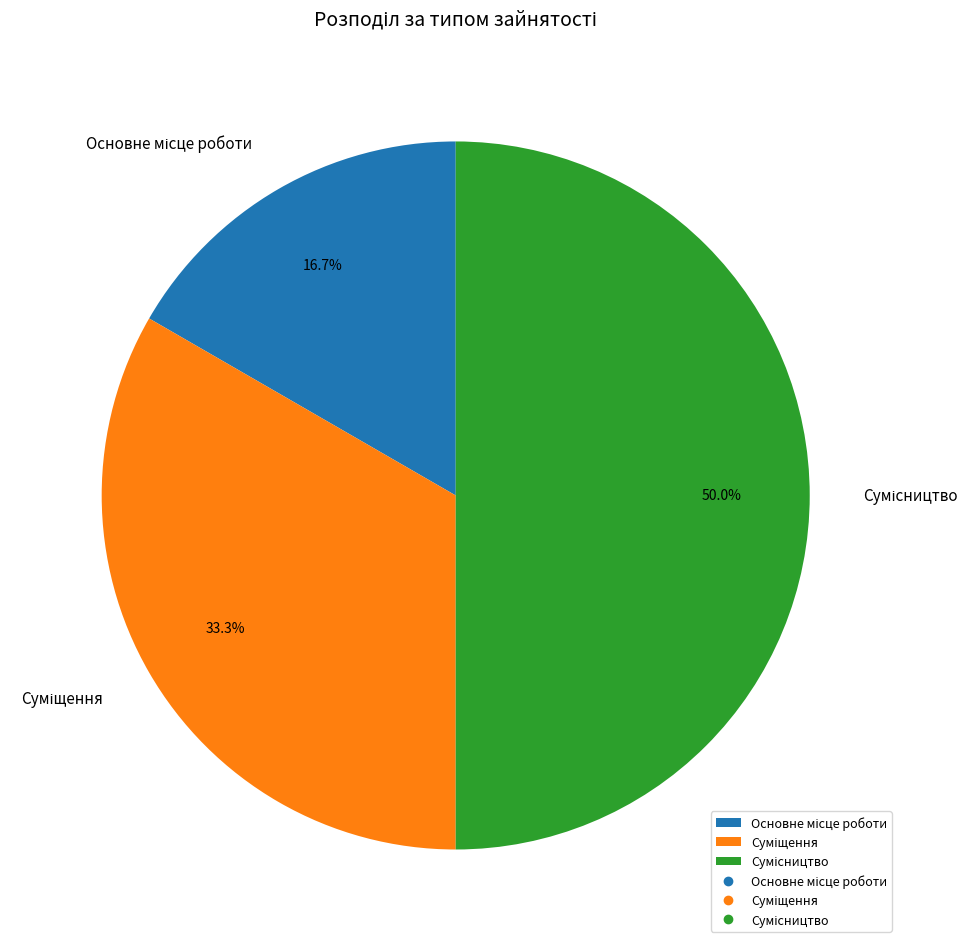

Which category has the biggest portion of the pie?

Сумісництво